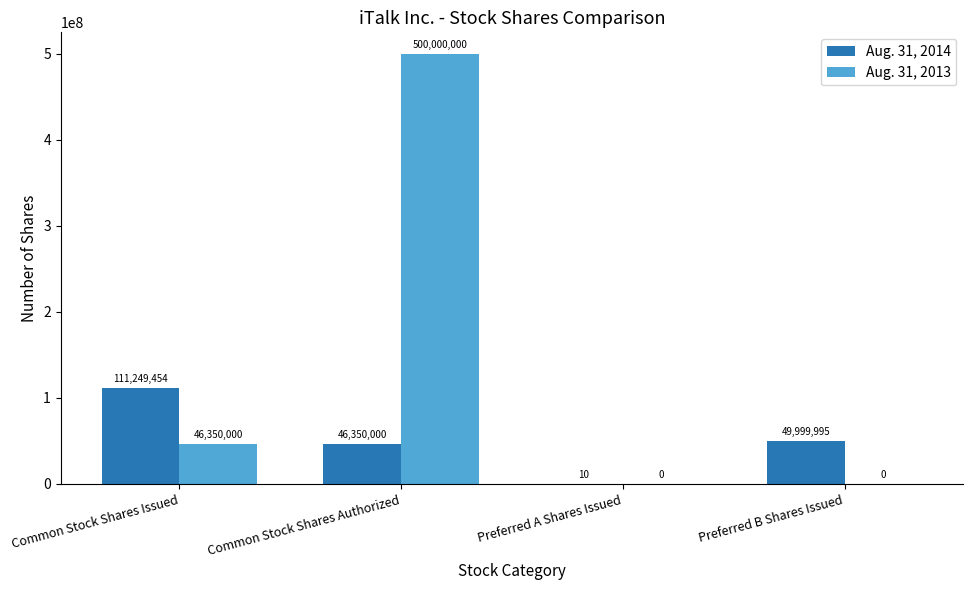

What is the sum of the Aug. 31, 2013 values at Preferred A Shares Issued and Common Stock Shares Authorized?

500000000